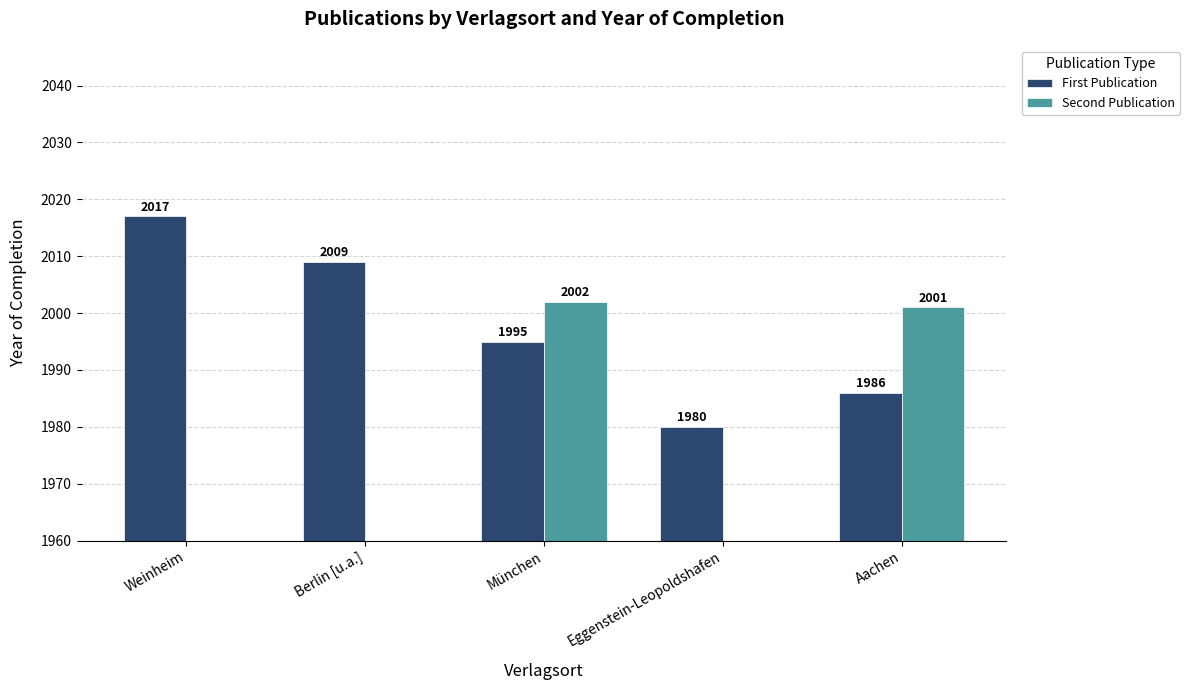

Between Eggenstein-Leopoldshafen and Aachen, which series saw the biggest shift?

Second Publication